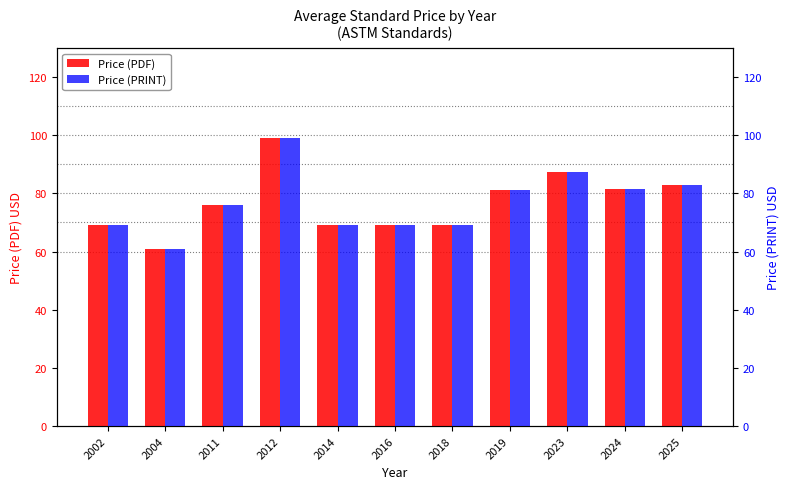

Reading left to right, what are all the values shown in this chart?

Price (PDF): 69.0	61.0	76.0	99.0	69.0	69.0	69.0	81.3	87.5	81.4	82.9
Price (PRINT): 69.0	61.0	76.0	99.0	69.0	69.0	69.0	81.3	87.5	81.4	82.9